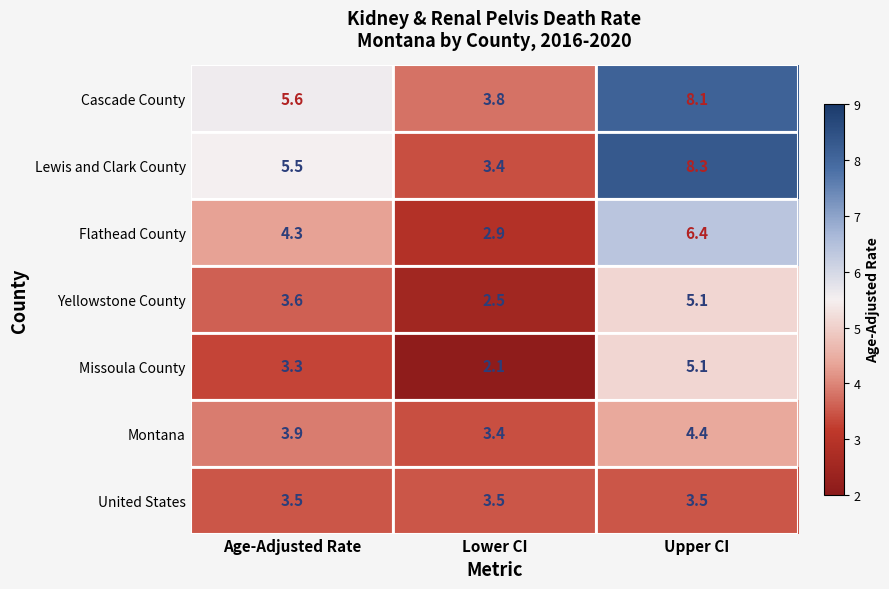

Which series has the largest total across all categories?

Cascade County